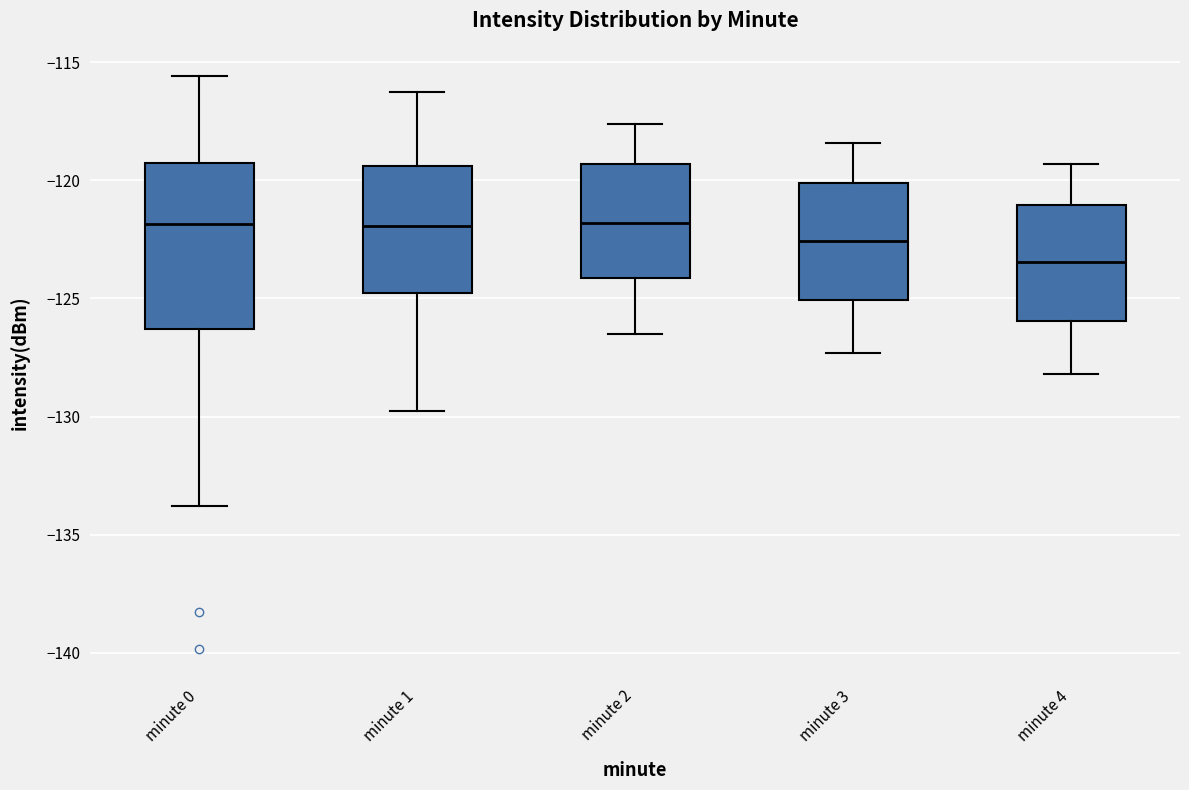

Which box is the tallest, from its lower edge to its upper edge?

minute 0